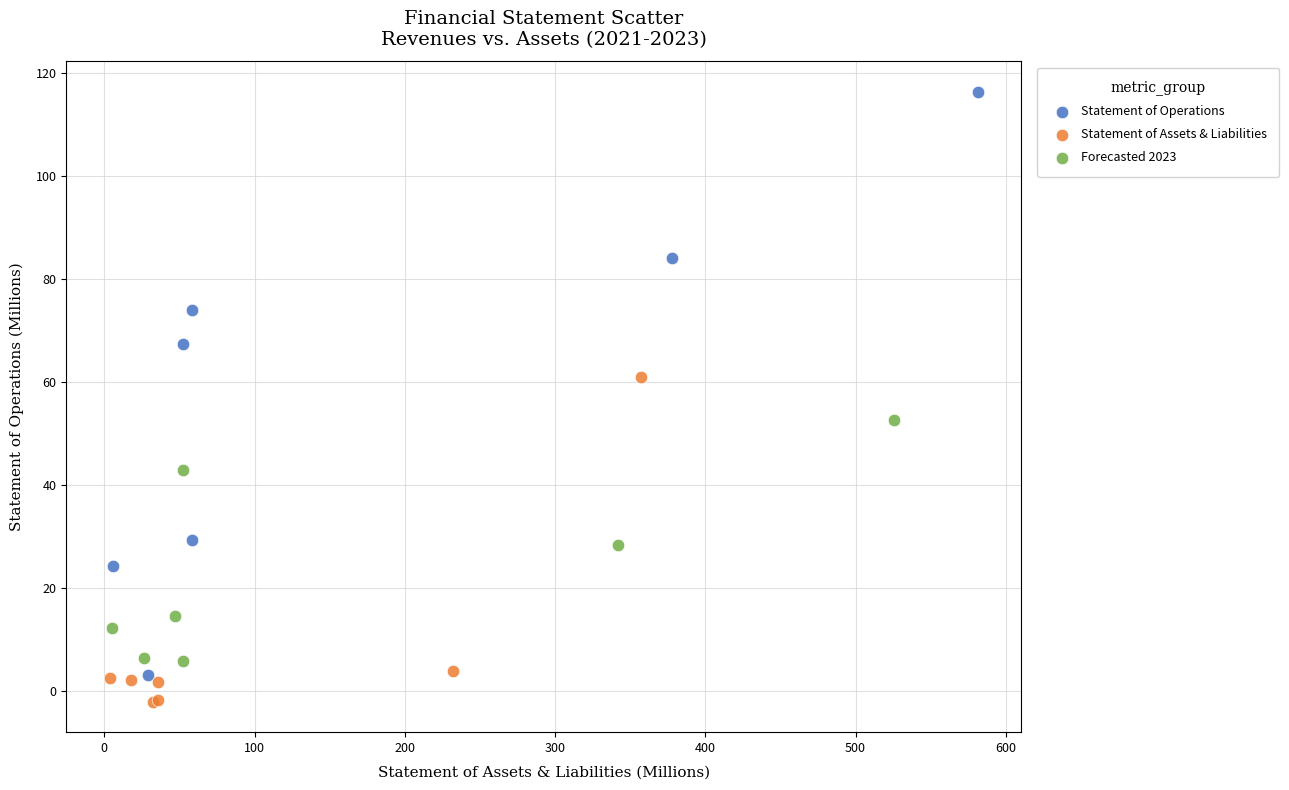

Which series reaches the maximum Y coordinate?

Statement of Operations